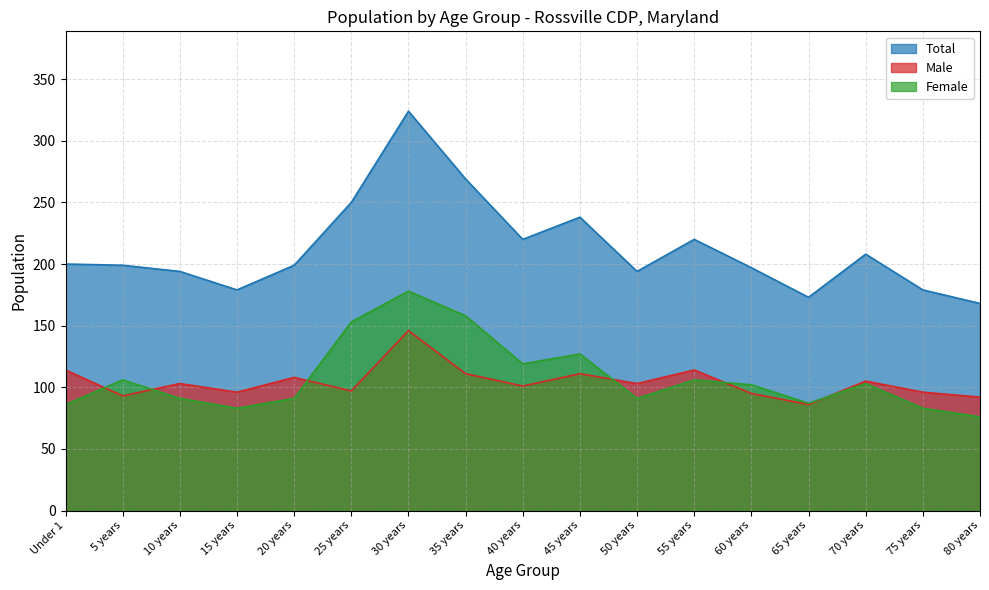

True or false: Female has more than 0 interior local peaks.

True